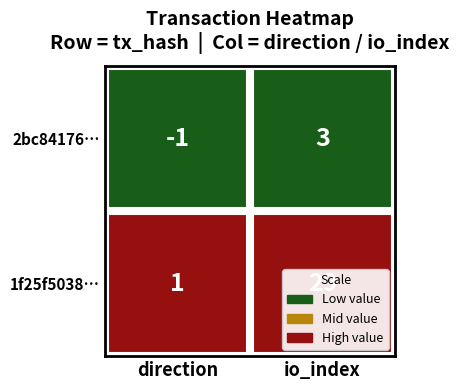

Reading left to right, what are all the values shown in this chart?

2bc84176e69784f18b1bb01355ecd27219b107d: -1	3
1f25f5038ac4e9d9e6073056d3bcde01cbb69e9: 1	29